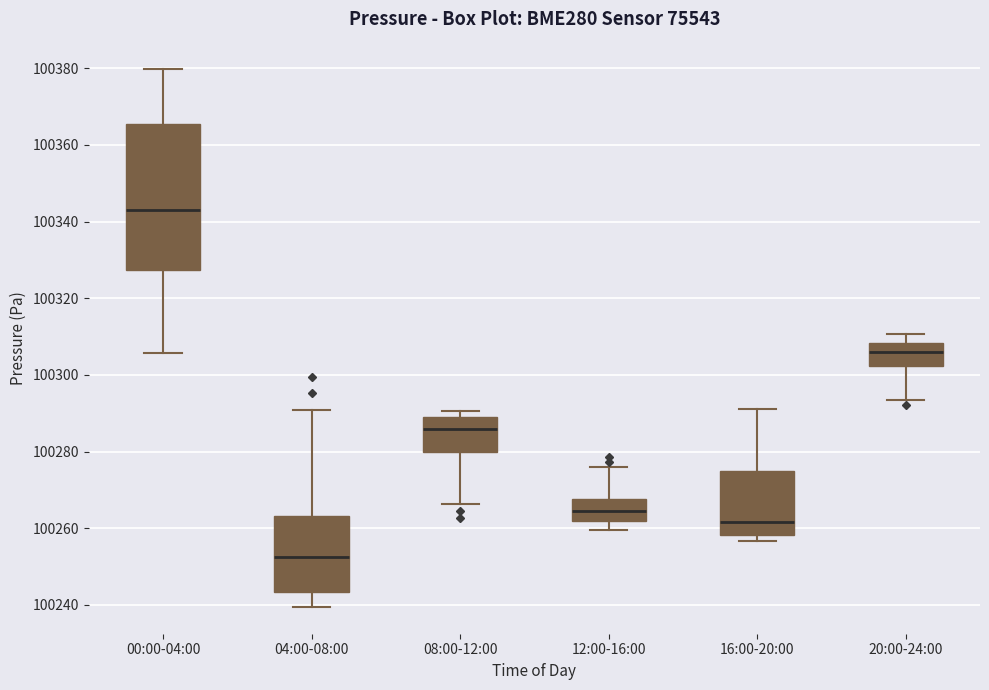

Reading left to right, transcribe this box plot: for each box, give where its median line is, the range the box spans, and where its two whiskers end, as read against the y-axis. The values are not printed on the chart, so give them approximately, as read against the axis.

00:00-04:00: median 100344, box 100328 to 100366, whiskers 100306 to 100380
04:00-08:00: median 100252, box 100244 to 100264, whiskers 100240 to 100290
08:00-12:00: median 100286, box 100280 to 100290, whiskers 100266 to 100290 (just above the box's upper edge)
12:00-16:00: median 100264, box 100262 to 100268, whiskers 100260 to 100276
16:00-20:00: median 100262, box 100258 to 100274, whiskers 100256 to 100292
20:00-24:00: median 100306, box 100302 to 100308, whiskers 100294 to 100310